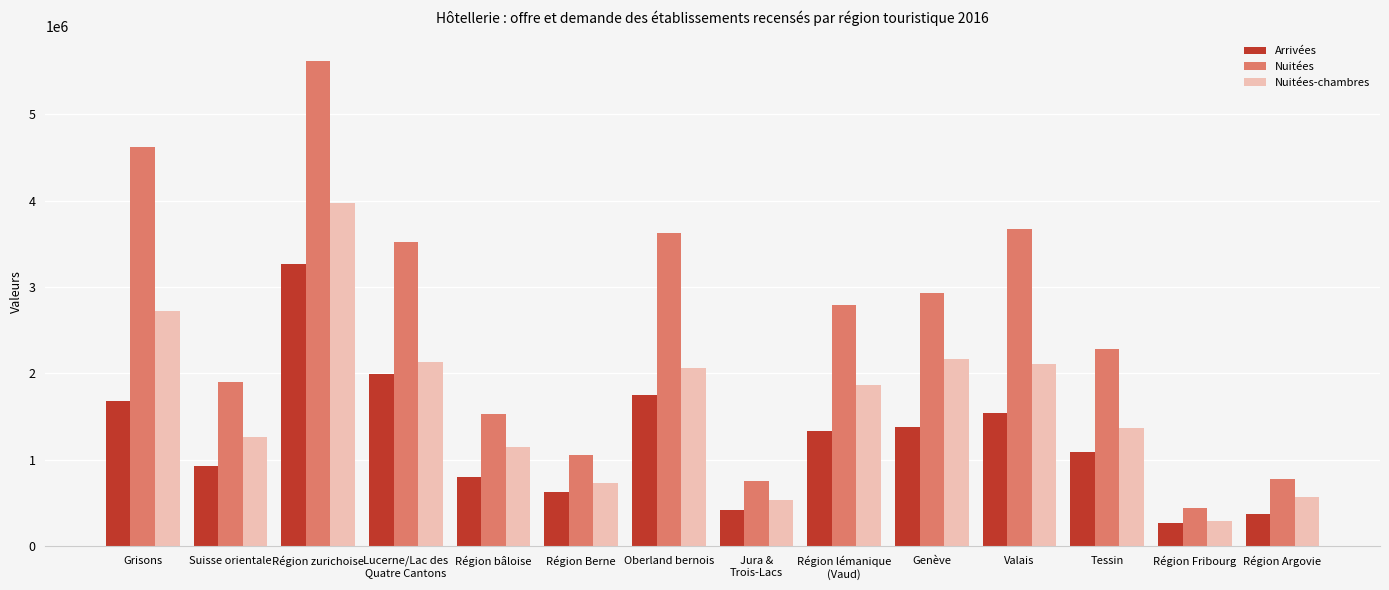

What is the value of the Nuitées-chambres bar at the 8th from the left?

536313